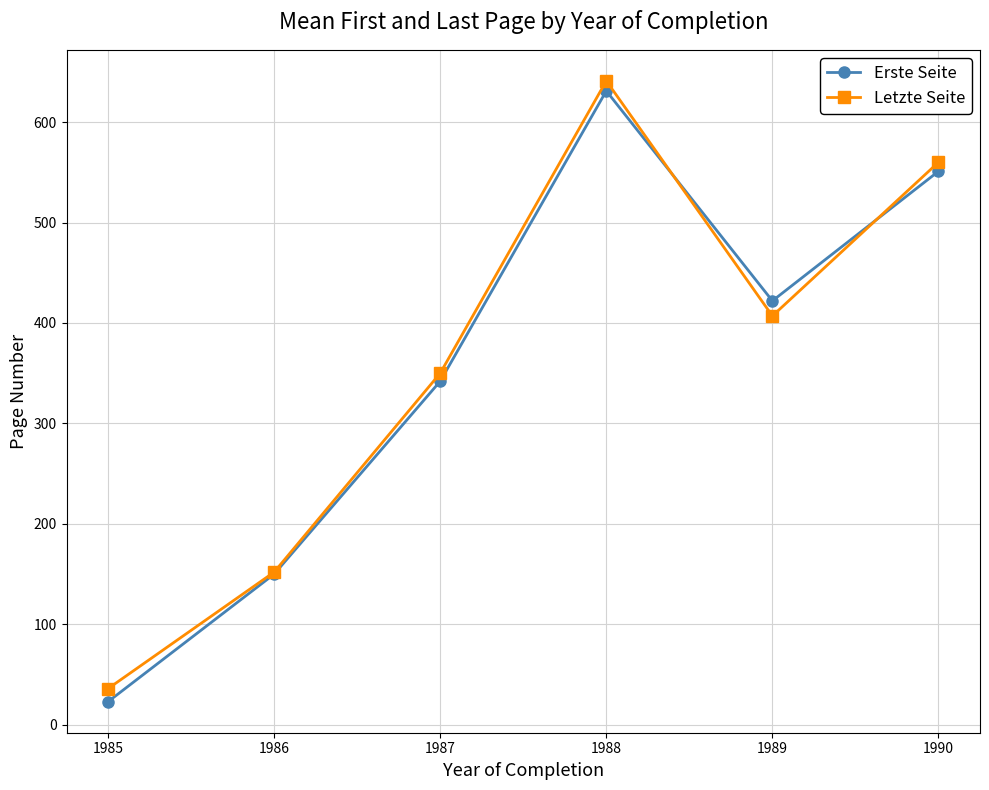

What is the minimum value for Erste Seite?

23